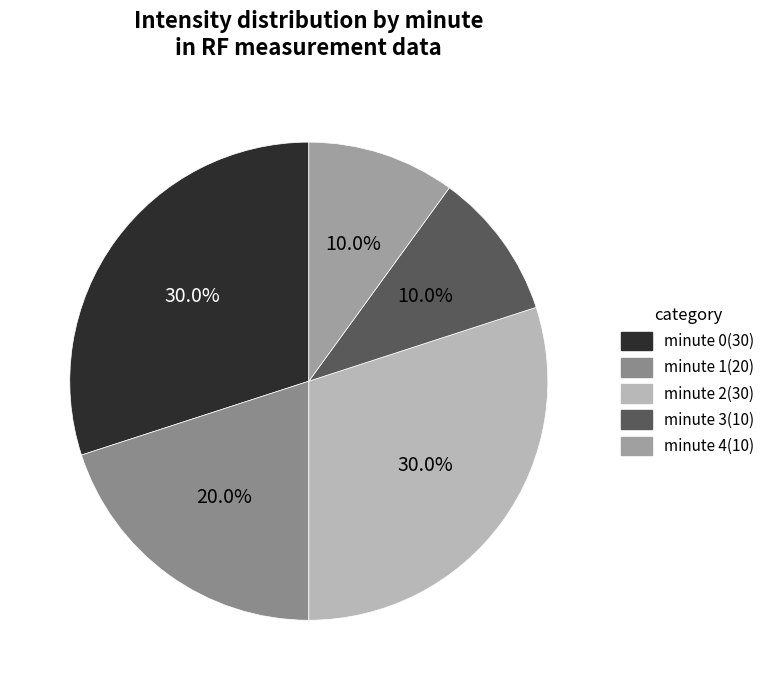

What percentage is NOT represented by minute 3?

90.0%